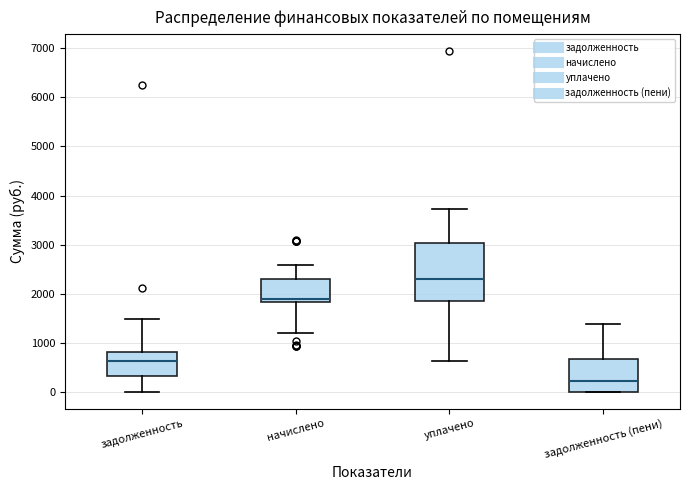

Comparing the boxes themselves (not the whiskers), which one is the tallest?

уплачено